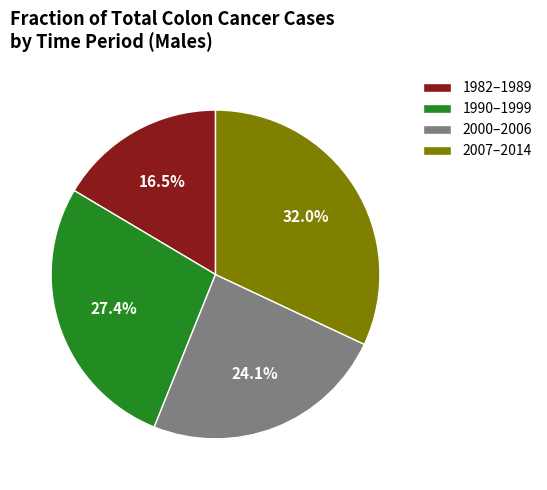

How many segments does this pie chart have?

4